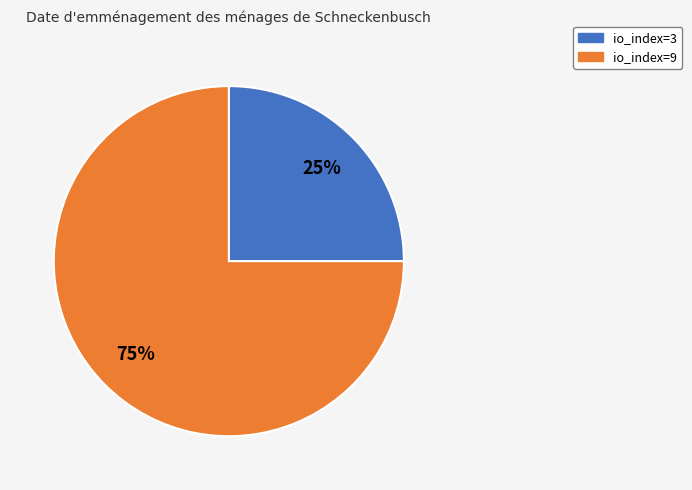

Approximately how many times larger is the value at io_index=3 compared to io_index=9?

0.3